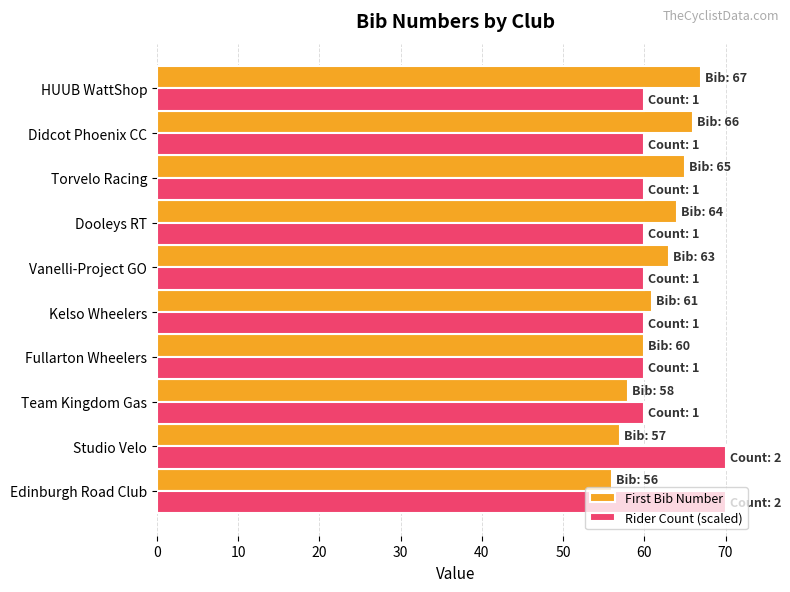

True or false: First Bib Number has a value of 63 at Vanelli-Project GO.

True